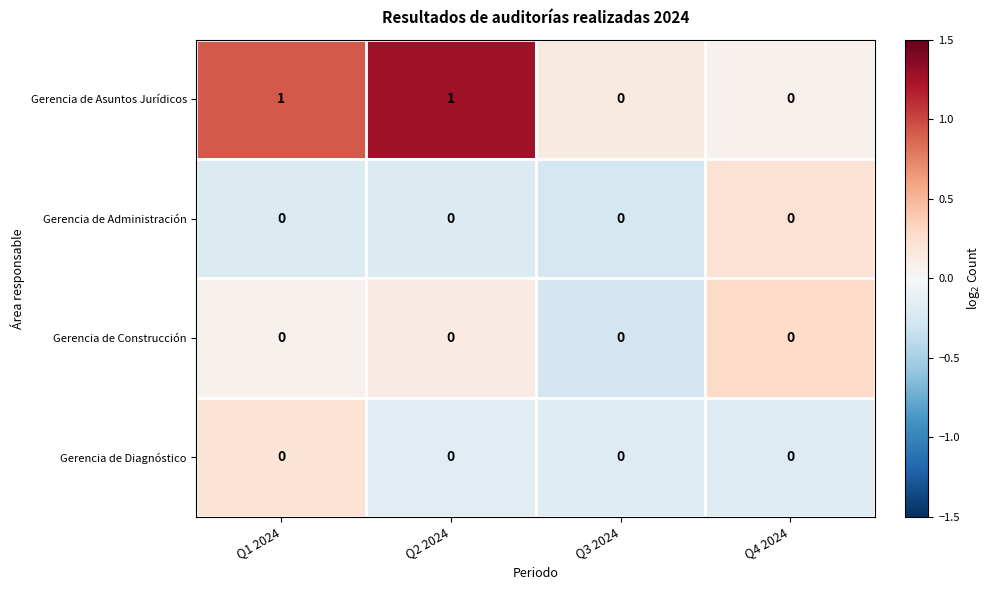

Which series has the largest range (max minus min)?

Gerencia de Asuntos Jurídicos